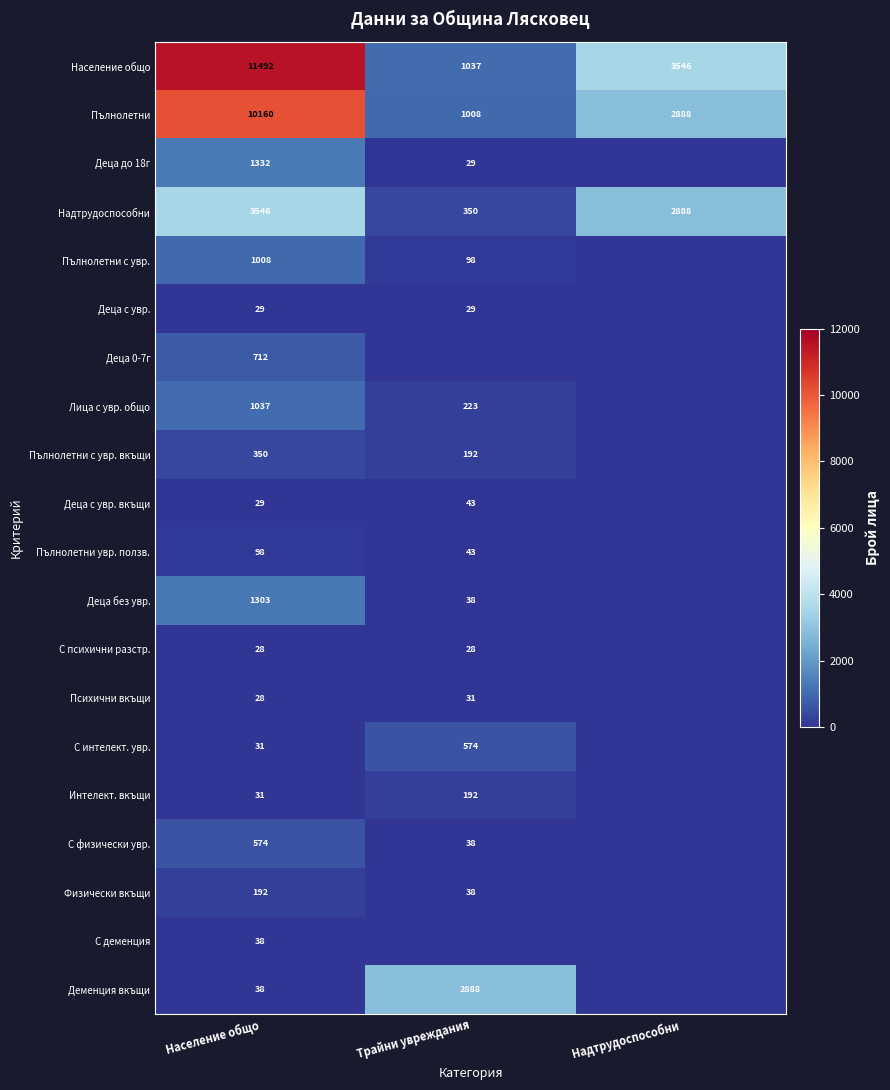

What is the difference between the second highest and minimum values in the Пълнолетни series?

1880